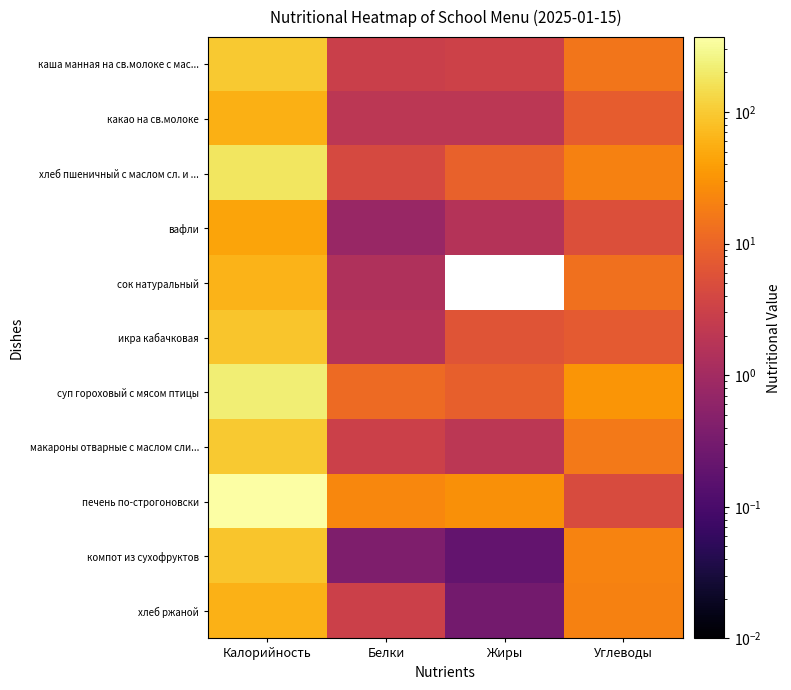

Reading left to right, what are all the values shown in this chart?

каша манная на св.молоке с мас...: Калорийность=98.0	Белки=3.0	Жиры=3.2	Углеводы=15.3
какао на св.молоке: Калорийность=58.0	Белки=2.0	Жиры=2.0	Углеводы=8.0
хлеб пшеничный с маслом сл. и ...: Калорийность=179.3	Белки=4.3	Жиры=9.0	Углеводы=20.4
вафли: Калорийность=45.0	Белки=0.8	Жиры=1.6	Углеводы=5.4
сок натуральный: Калорийность=62.0	Белки=1.4	Жиры=0.0	Углеводы=13.8
икра кабачковая: Калорийность=90.8	Белки=1.6	Жиры=6.3	Углеводы=7.4
суп гороховый с мясом птицы: Калорийность=219.0	Белки=11.6	Жиры=8.7	Углеводы=32.6
макароны отварные с маслом сли...: Калорийность=96.0	Белки=3.1	Жиры=2.0	Углеводы=16.3
печень по-строгоновски: Калорийность=370.1	Белки=23.3	Жиры=28.9	Углеводы=4.7
компот из сухофруктов: Калорийность=90.0	Белки=0.4	Жиры=0.2	Углеводы=21.4
хлеб ржаной: Калорийность=60.0	Белки=3.0	Жиры=0.3	Углеводы=20.5